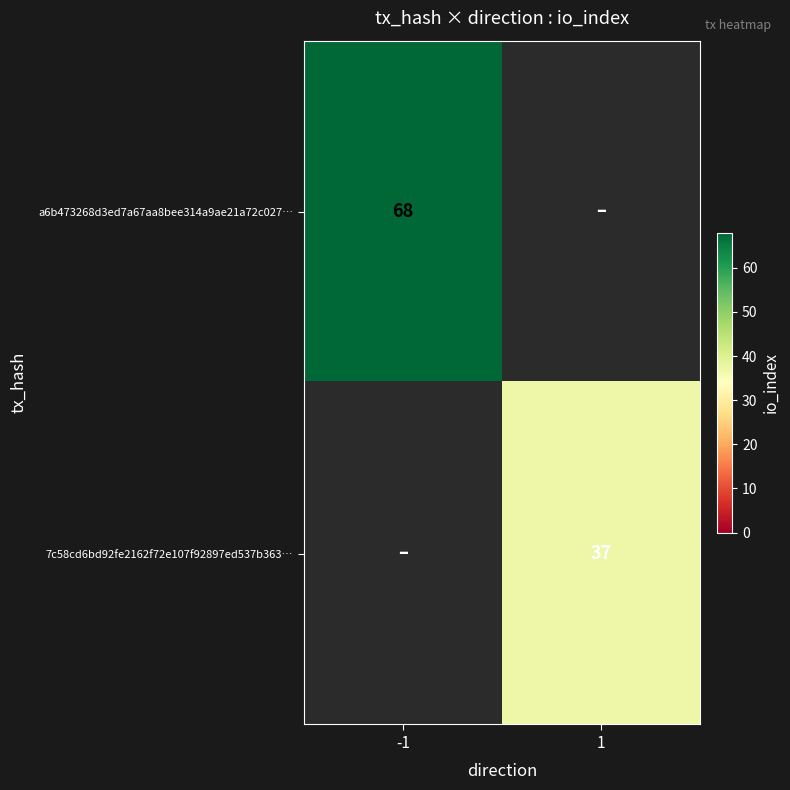

Which category has the highest value across all series?

-1